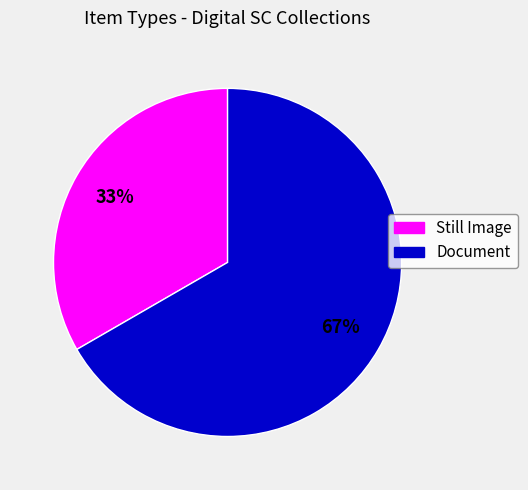

Is there any slice that represents more than half of the pie?

Yes